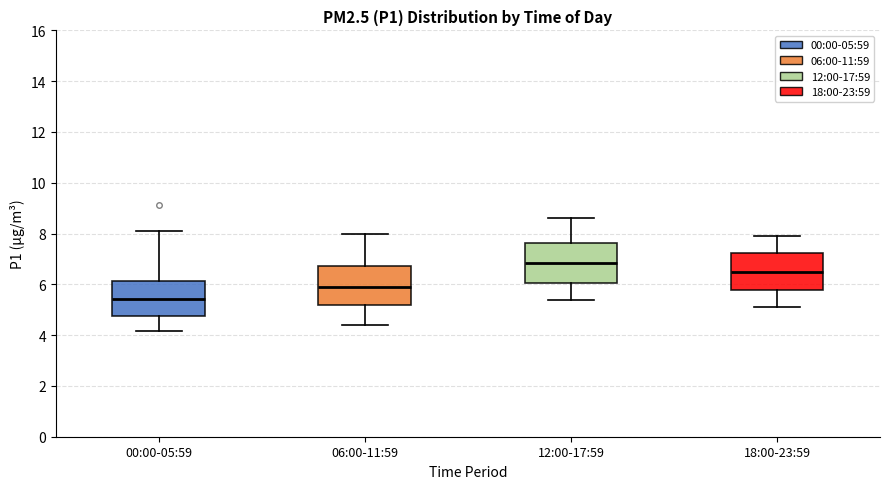

Reading left to right, transcribe this box plot: for each box, give where its median line is, the range the box spans, and where its two whiskers end, as read against the y-axis. The values are not printed on the chart, so give them approximately, as read against the axis.

00:00-05:59: median 5.4, box 4.8 to 6.2, whiskers 4.2 to 8.2
06:00-11:59: median 6.0, box 5.2 to 6.8, whiskers 4.4 to 8.0
12:00-17:59: median 6.8, box 6.0 to 7.6, whiskers 5.4 to 8.6
18:00-23:59: median 6.6, box 5.8 to 7.2, whiskers 5.2 to 8.0